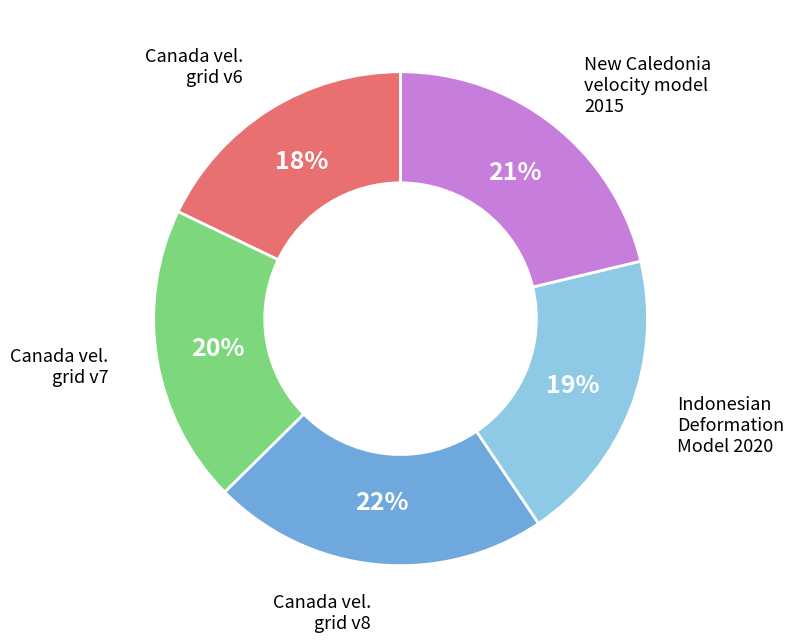

Is there any slice that represents more than half of the pie?

No